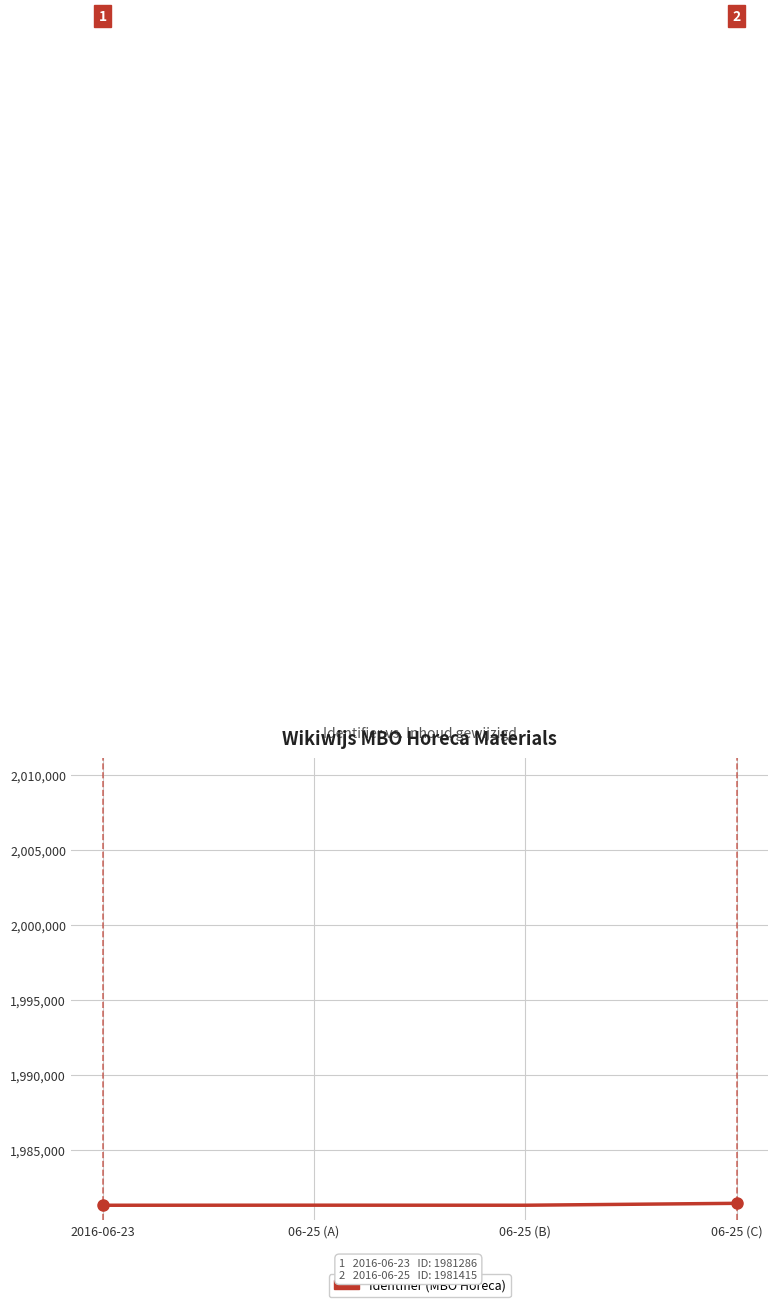

Where does the data first go above 1981290?

06-25 (C)